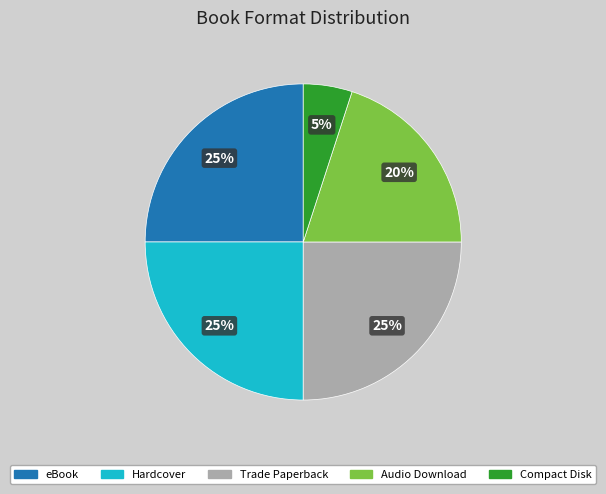

Approximately how many times larger is the value at eBook compared to Trade Paperback?

1.0